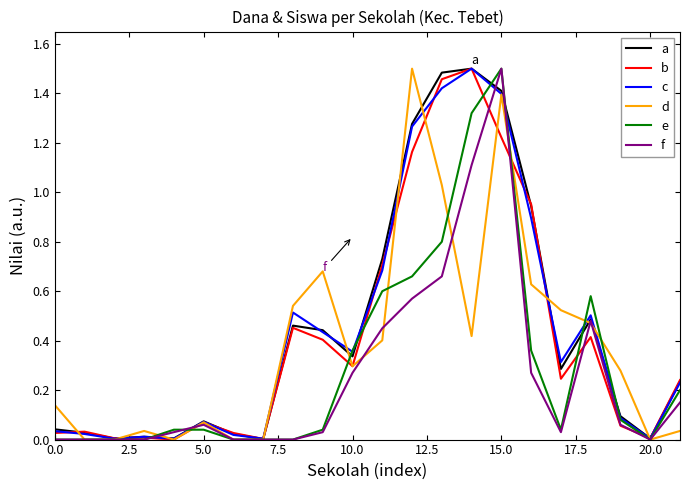

Does the chart have visible grid lines?

No